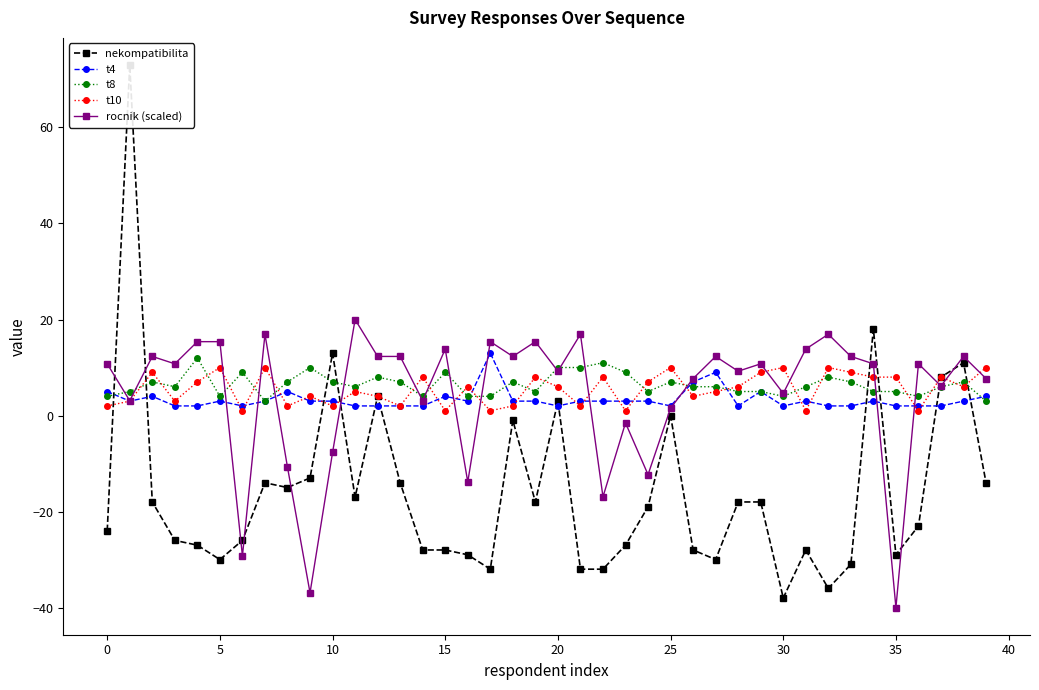

The t10 series shows 10.0 at 30. True or false?

True